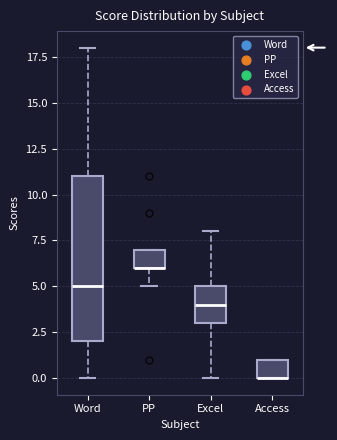

Which box is the tallest, from its lower edge to its upper edge?

Word